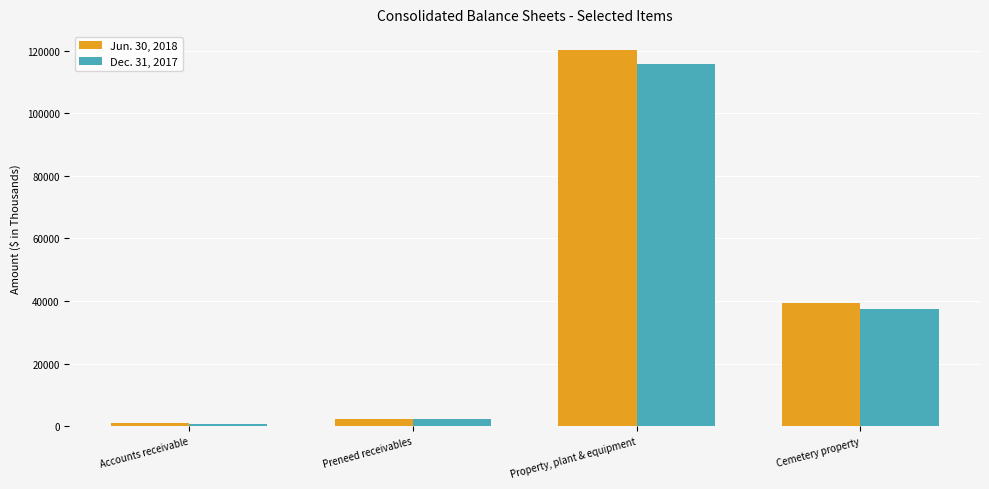

What is the difference between the second highest and second lowest values in the Jun. 30, 2018 series?

36962